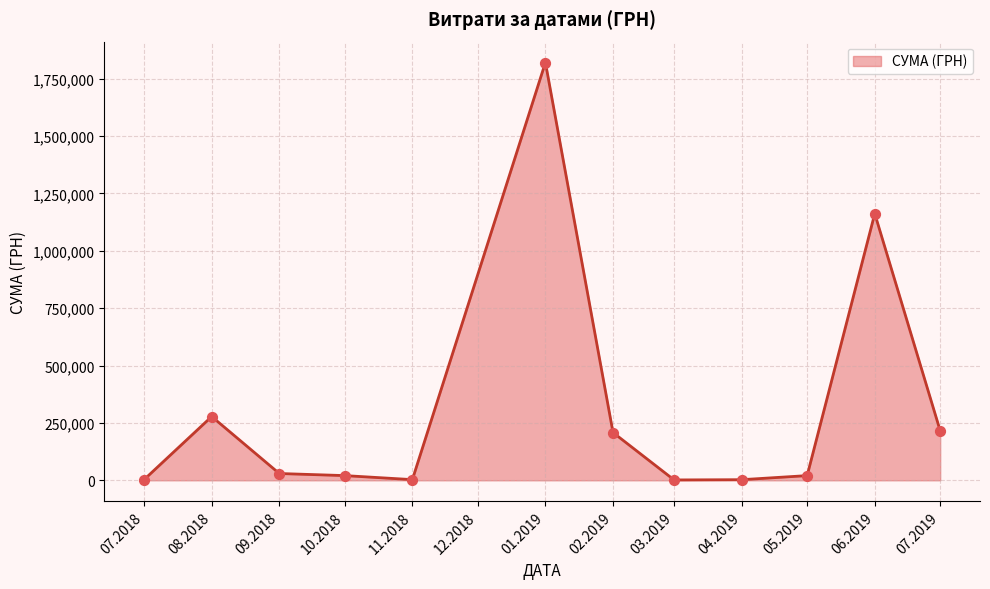

What is the difference between the maximum and minimum values?

1818220.7